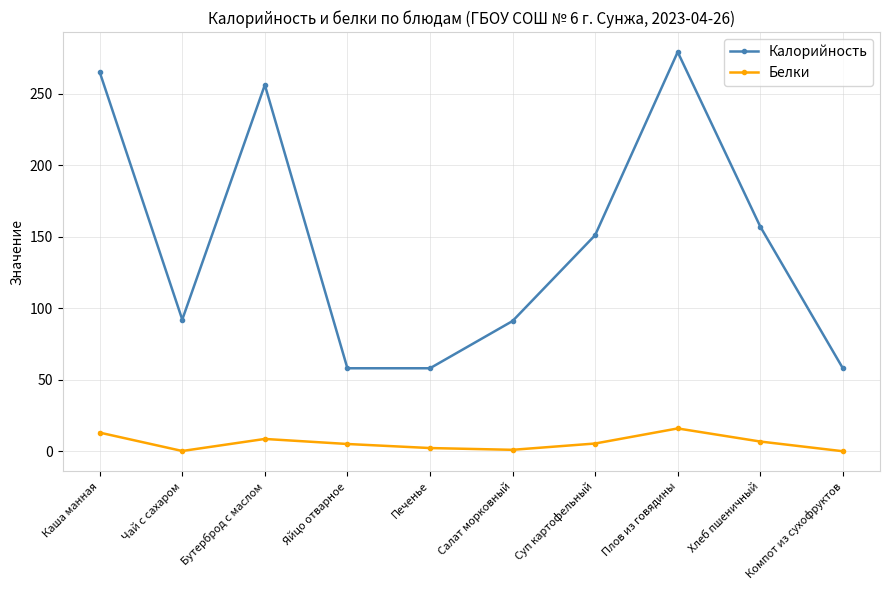

True or false: Белки has a value of 5.1 at Яйцо отварное.

True